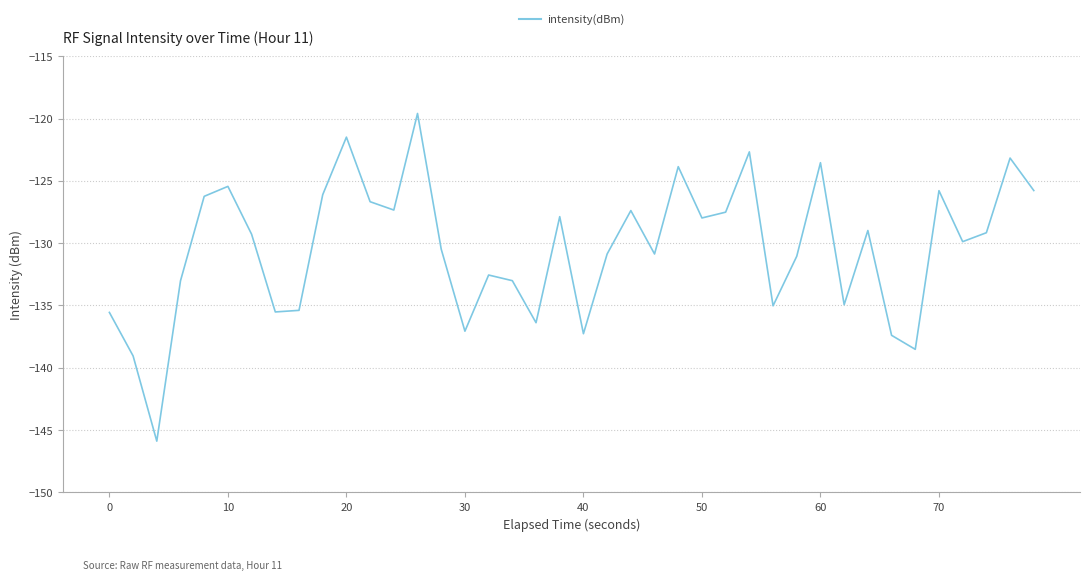

What is the difference between the maximum and minimum values?

26.3